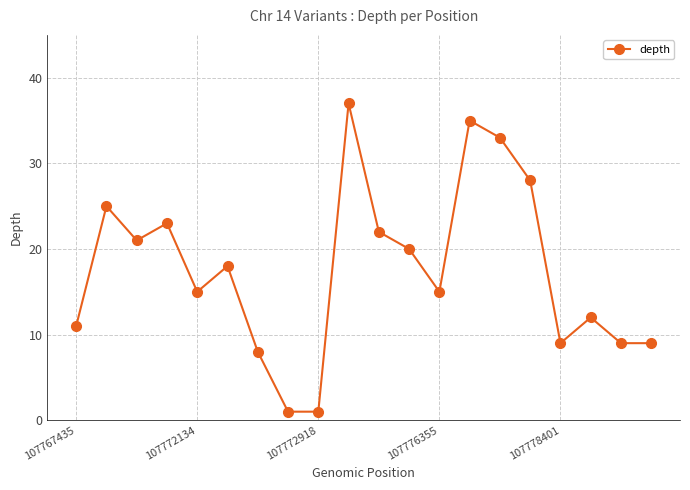

What is the value of the 5th point from the left?

15